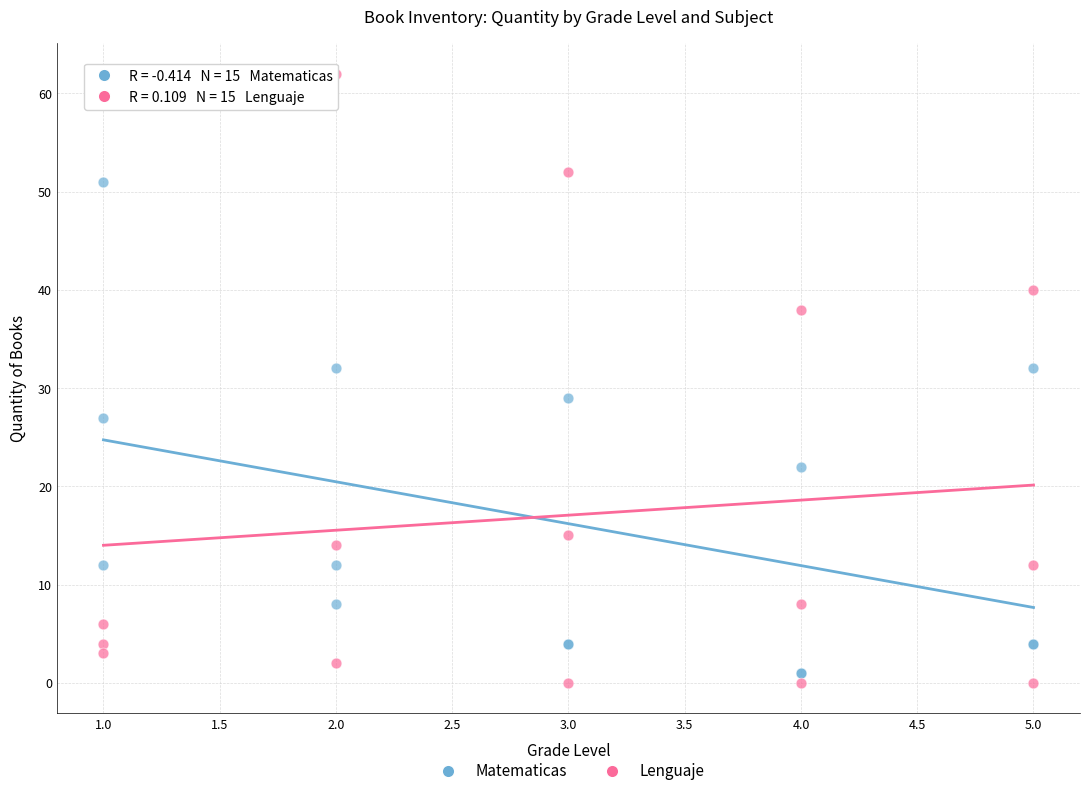

Which series reaches the maximum Y coordinate?

Lenguaje